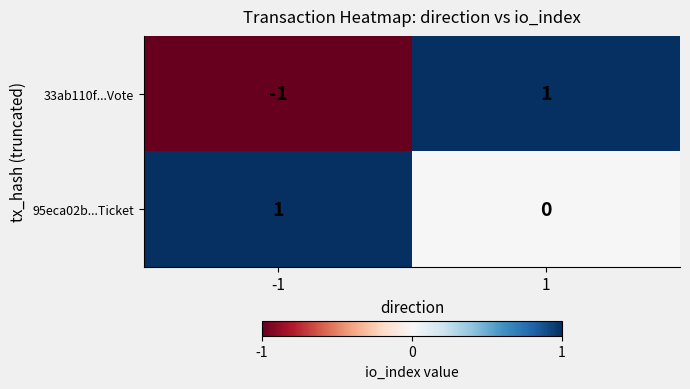

Is it true that 33ab110f...Vote equals -1 at -1?

True